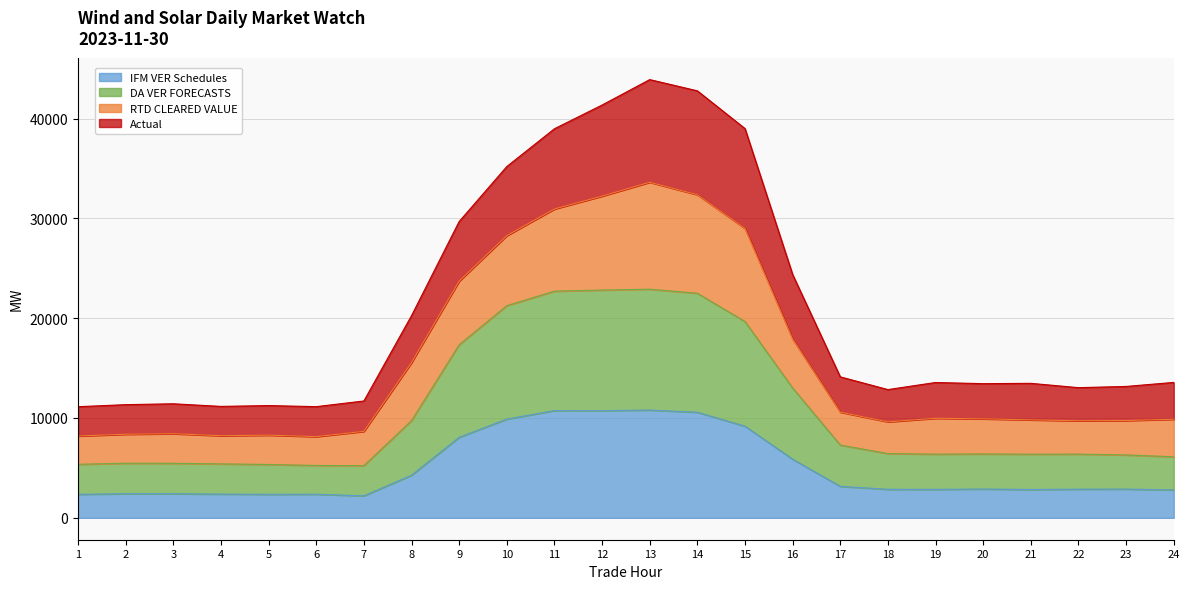

Which label corresponds to the largest value in the chart?

13